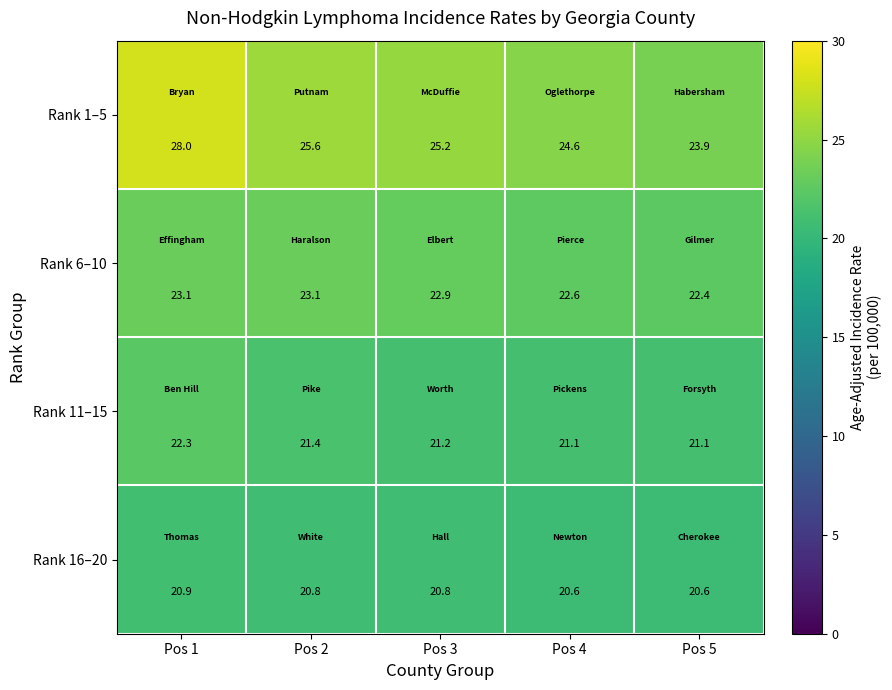

What is the difference between the highest and lowest values at Pos 5?

3.3